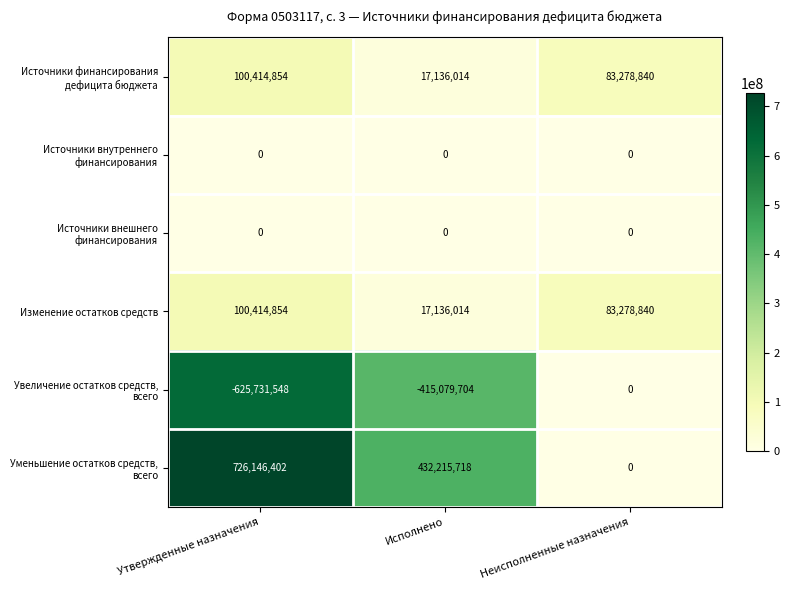

What is the difference between the highest and lowest values at Исполнено?

847295422